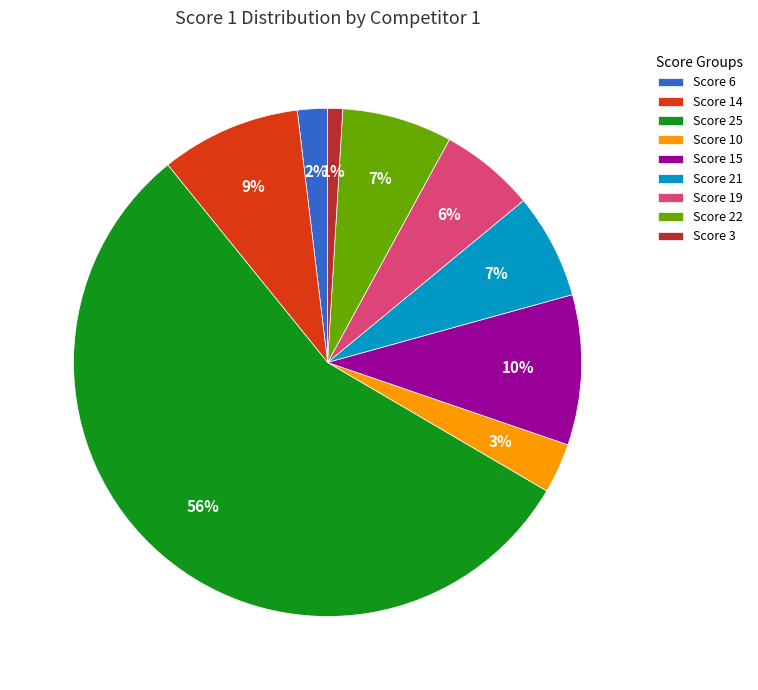

What is the ratio of the value at Score 6 to the value at Score 19?

0.3